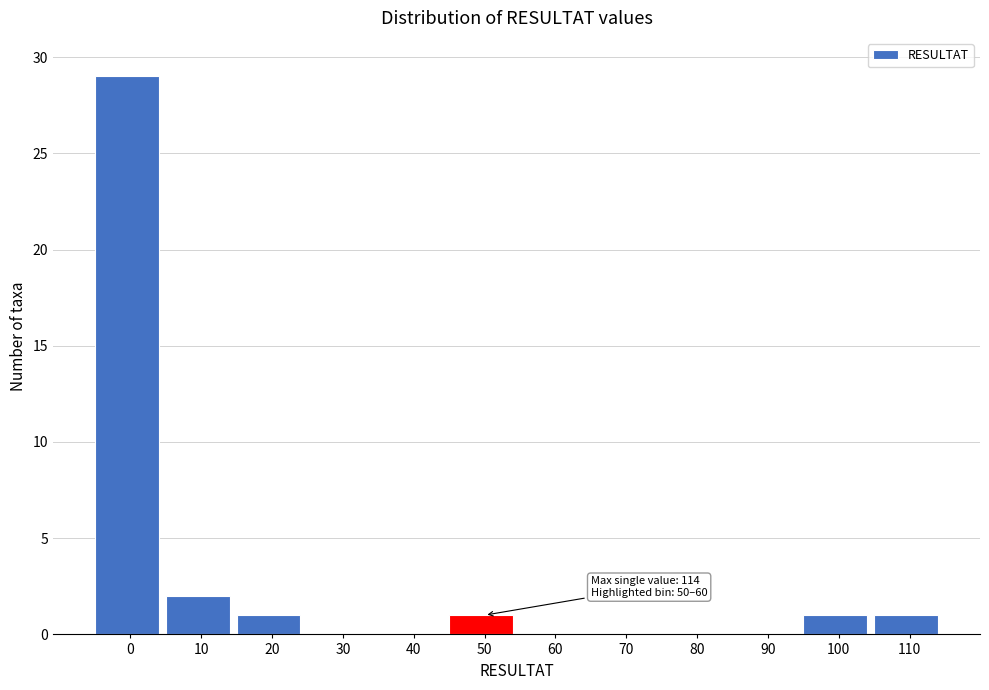

Reading right to left, list all the values displayed in this chart.

110=1	100=1	90=0	80=0	70=0	60=0	50=1	40=0	30=0	20=1	10=2	0=29